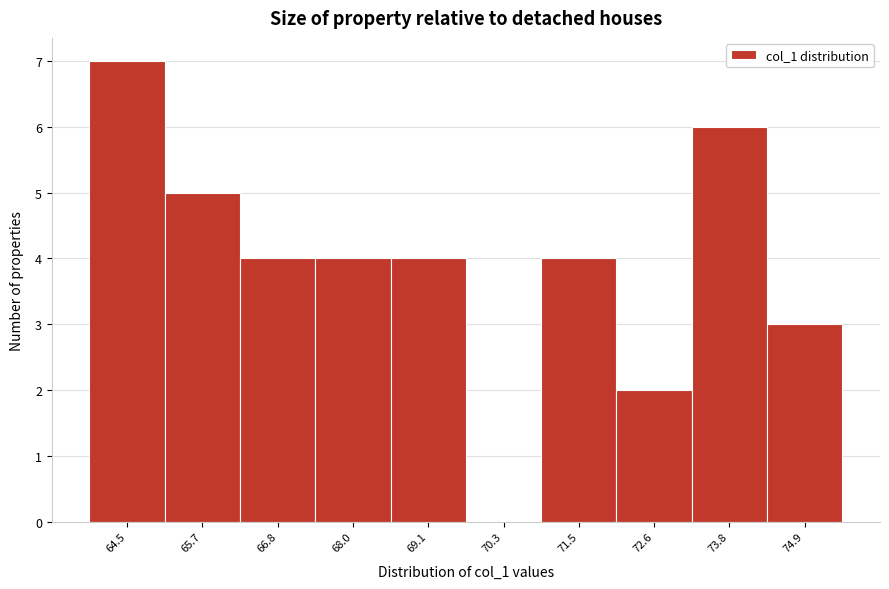

Reading left to right, what are all the values shown in this chart?

64.5=7	65.7=5	66.8=4	68.0=4	69.1=4	70.3=0	71.5=4	72.6=2	73.8=6	74.9=3